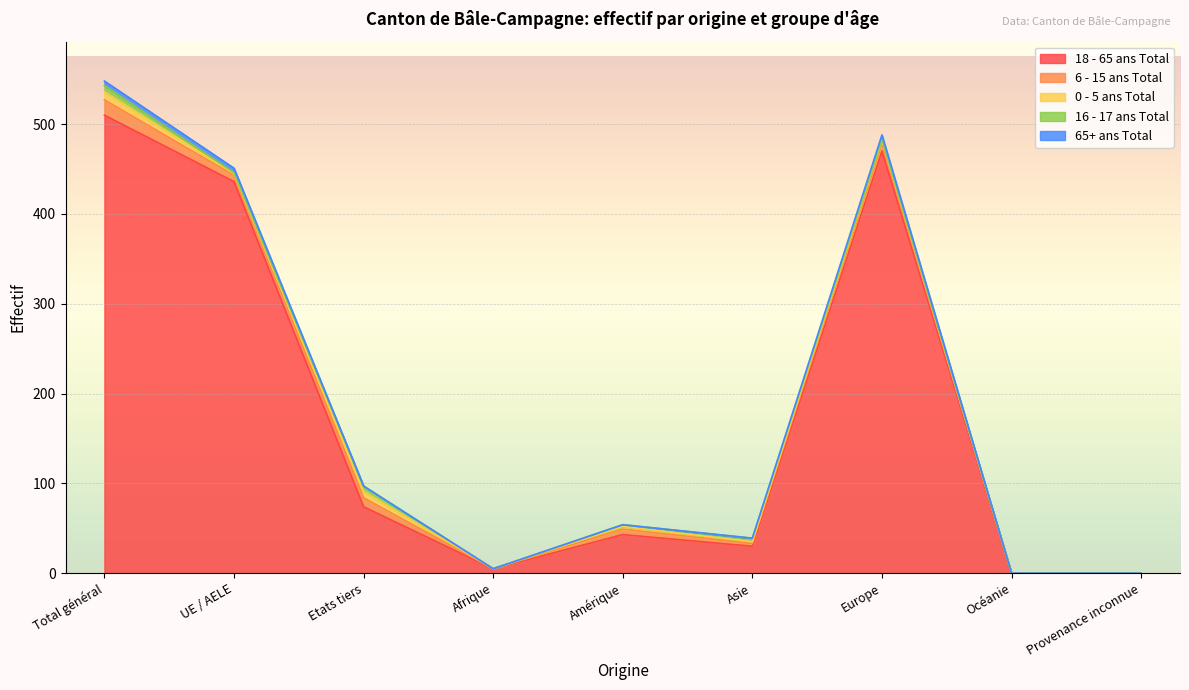

What is the sum of the 16 - 17 ans Total values at Afrique and Total général?

7